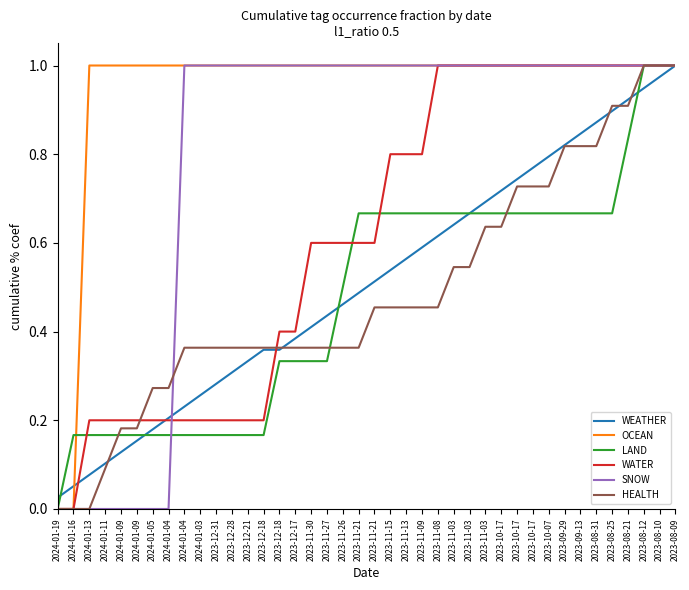

True or false: WEATHER and SNOW cross at least once.

True